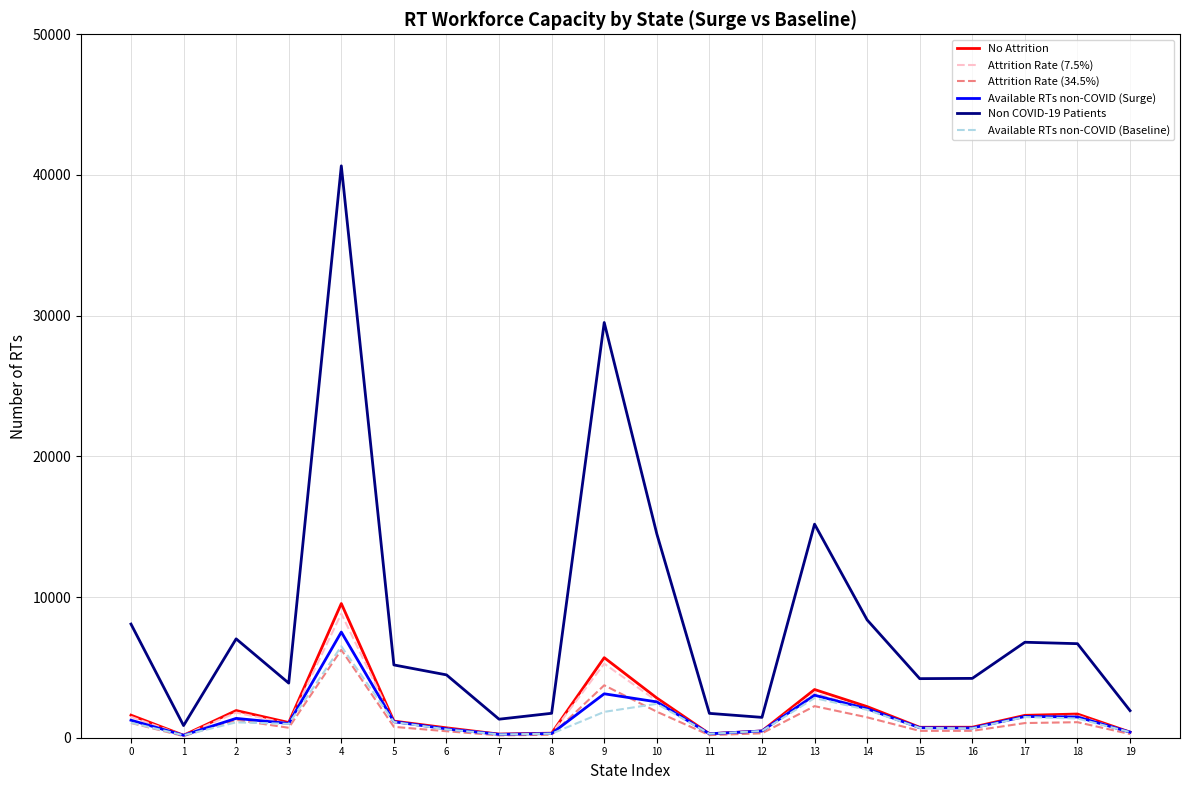

Read the No Attrition value at 6.

704.0